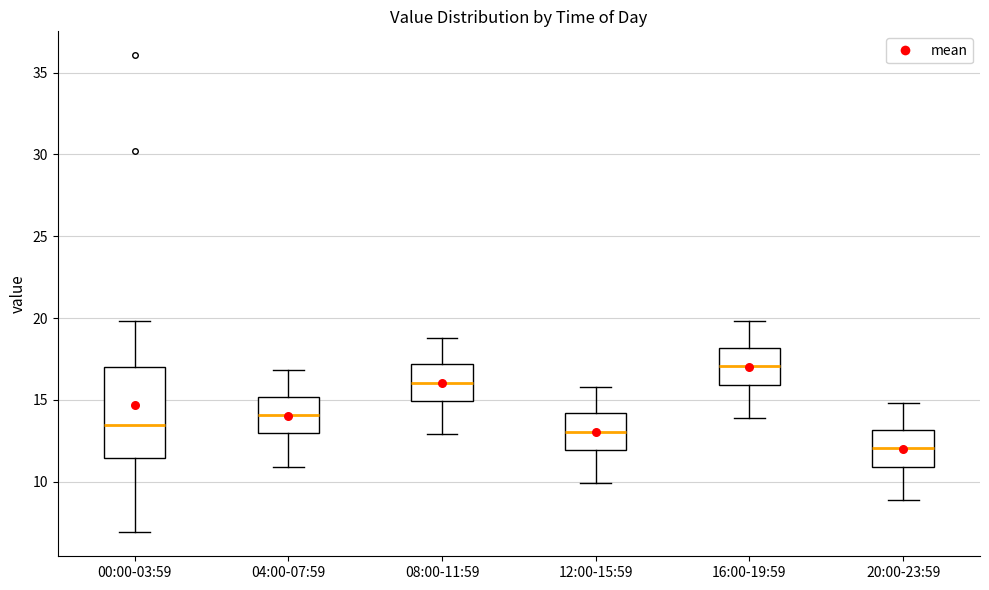

Where is the upper edge of the box for 08:00-11:59 on the y-axis? The values are not printed on the chart, so give them approximately, as read against the axis.

17.0